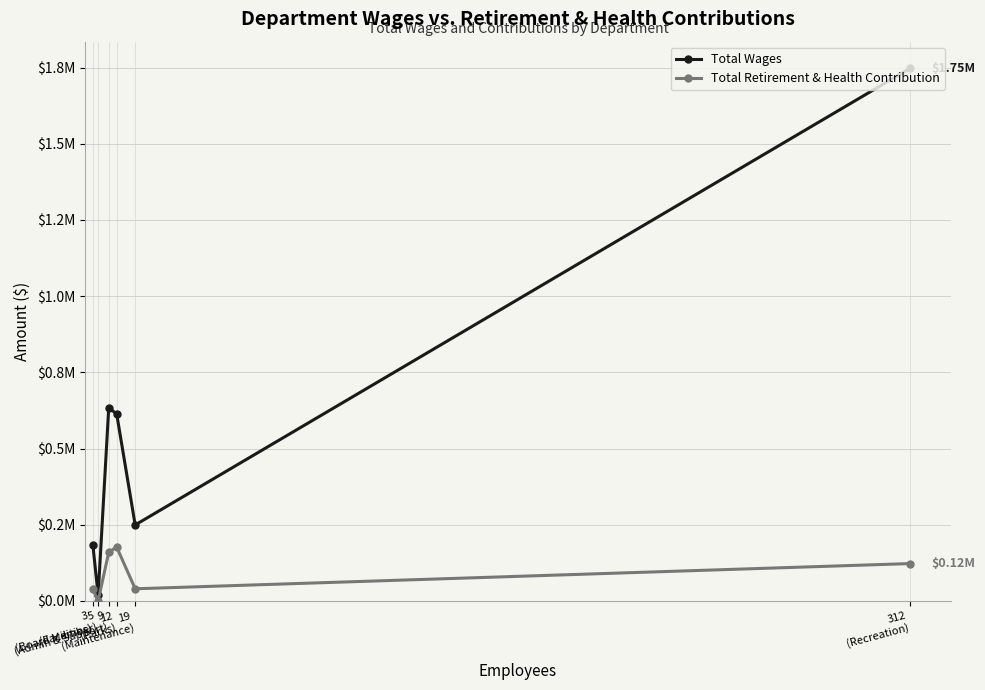

True or false: Total Retirement & Health Contribution and Total Wages intersect in this chart.

False